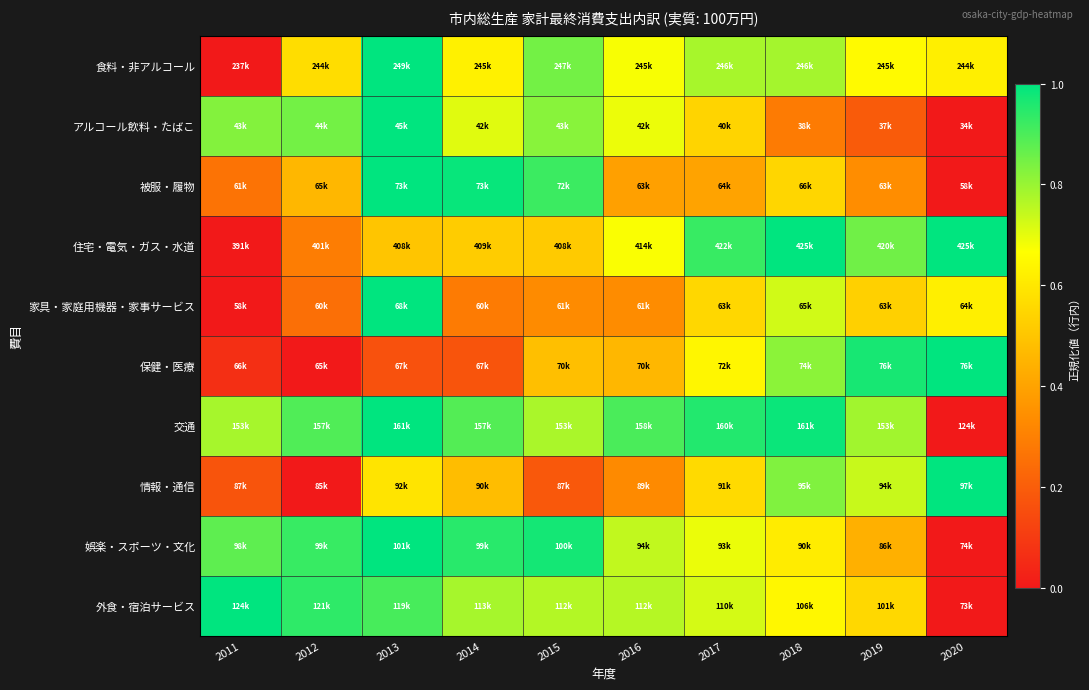

Reading right to left, what are all the values shown in this chart?

食料・非アルコール: 2020=0.6	2019=0.7	2018=0.8	2017=0.8	2016=0.7	2015=0.8	2014=0.6	2013=1.0	2012=0.6	2011=0.0
アルコール飲料・たばこ: 2020=0.0	2019=0.2	2018=0.3	2017=0.5	2016=0.7	2015=0.8	2014=0.7	2013=1.0	2012=0.8	2011=0.8
被服・履物: 2020=0.0	2019=0.3	2018=0.5	2017=0.4	2016=0.4	2015=0.9	2014=1.0	2013=1.0	2012=0.5	2011=0.3
住宅・電気・ガス・水道: 2020=1.0	2019=0.9	2018=1.0	2017=0.9	2016=0.7	2015=0.5	2014=0.5	2013=0.5	2012=0.3	2011=0.0
家具・家庭用機器・家事サービス: 2020=0.6	2019=0.5	2018=0.7	2017=0.6	2016=0.3	2015=0.3	2014=0.3	2013=1.0	2012=0.2	2011=0.0
保健・医療: 2020=1.0	2019=1.0	2018=0.8	2017=0.6	2016=0.5	2015=0.5	2014=0.2	2013=0.2	2012=0.0	2011=0.1
交通: 2020=0.0	2019=0.8	2018=1.0	2017=1.0	2016=0.9	2015=0.8	2014=0.9	2013=1.0	2012=0.9	2011=0.8
情報・通信: 2020=1.0	2019=0.7	2018=0.8	2017=0.6	2016=0.3	2015=0.2	2014=0.5	2013=0.6	2012=0.0	2011=0.2
娯楽・スポーツ・文化: 2020=0.0	2019=0.4	2018=0.6	2017=0.7	2016=0.7	2015=1.0	2014=0.9	2013=1.0	2012=0.9	2011=0.9
外食・宿泊サービス: 2020=0.0	2019=0.6	2018=0.6	2017=0.7	2016=0.8	2015=0.8	2014=0.8	2013=0.9	2012=0.9	2011=1.0